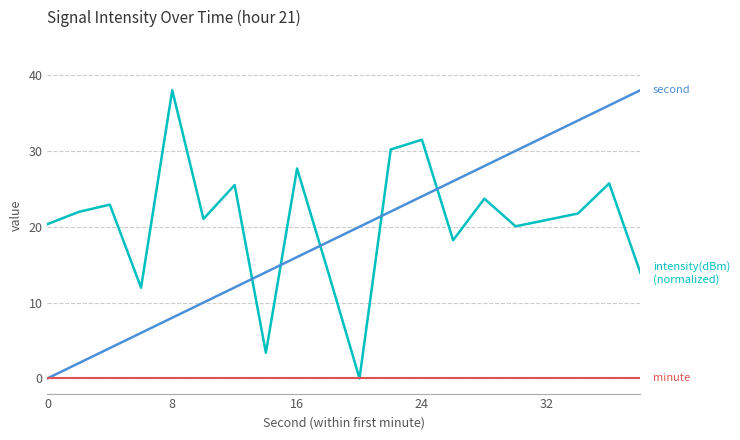

What is the greatest value displayed?

38.0